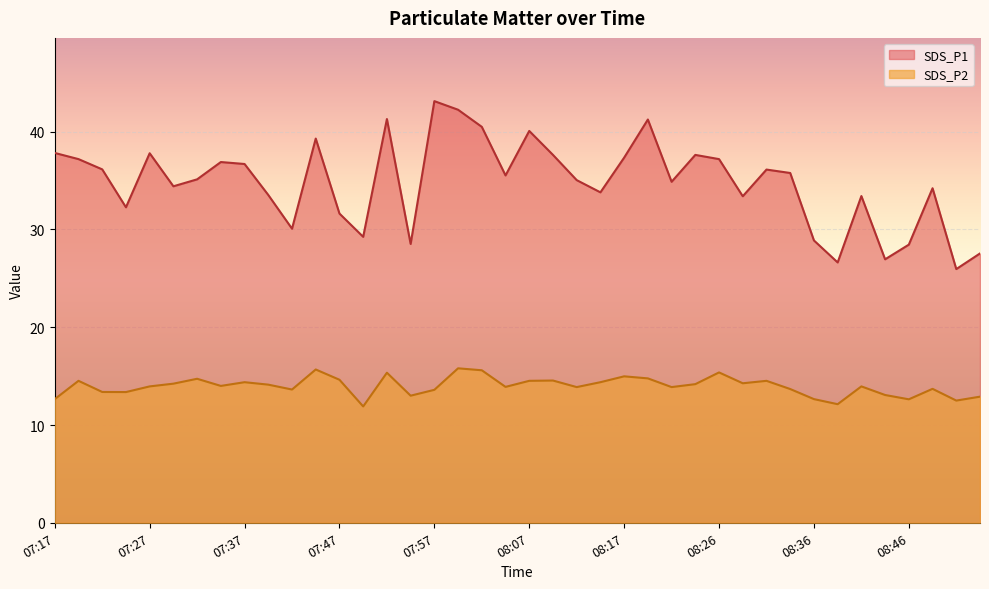

List the series in order of their overall mean, highest first.

SDS_P1, SDS_P2